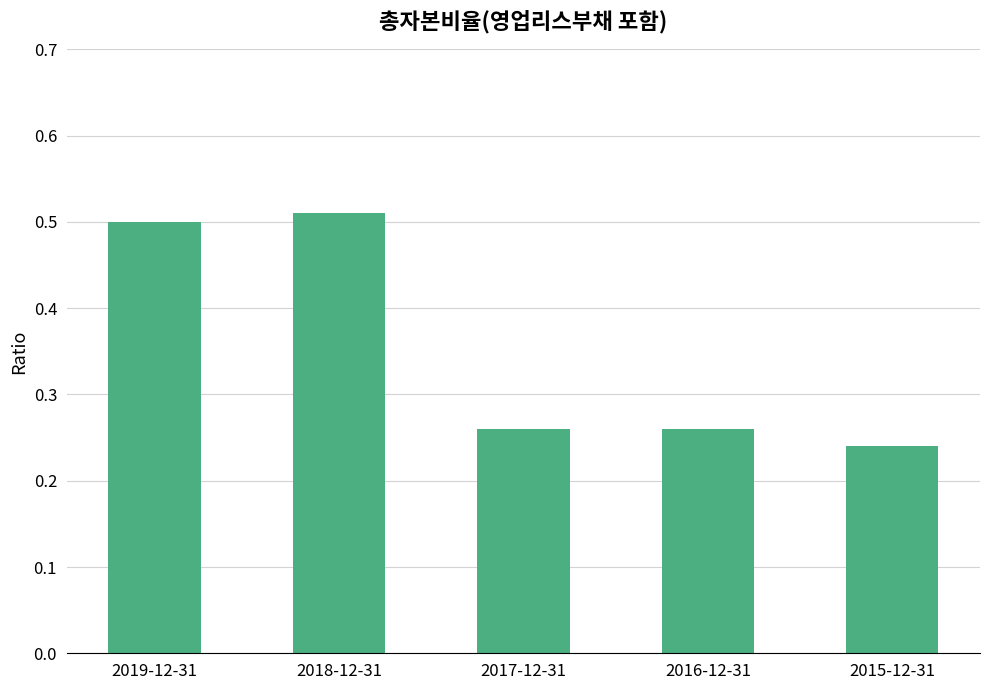

True or false: the data shows 0.4 at 2017-12-31.

False